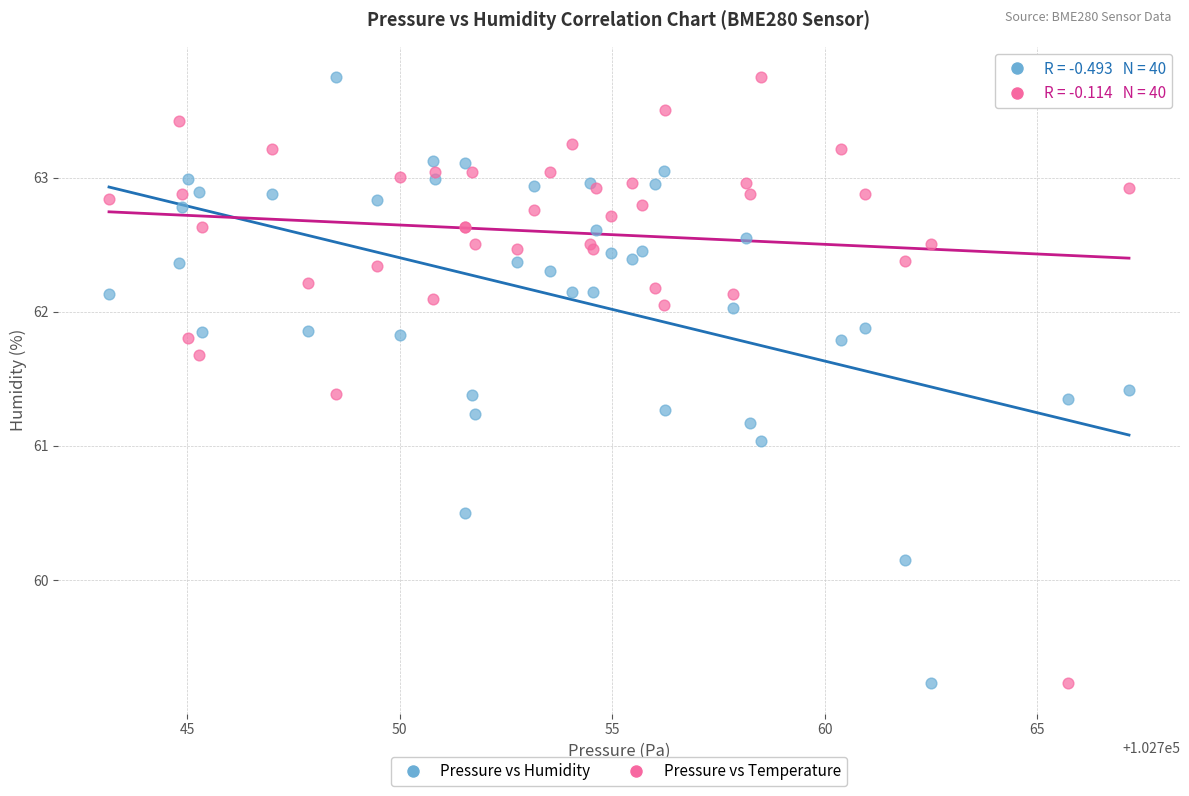

What is the X range (max minus min) for the scatter plot?

24.0